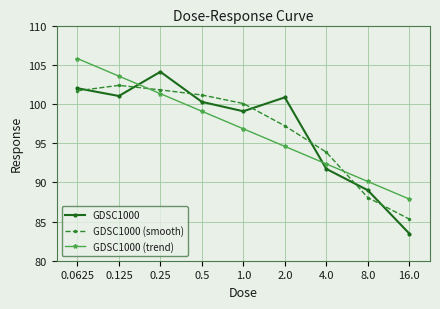

How many distinct data groups are displayed?

3